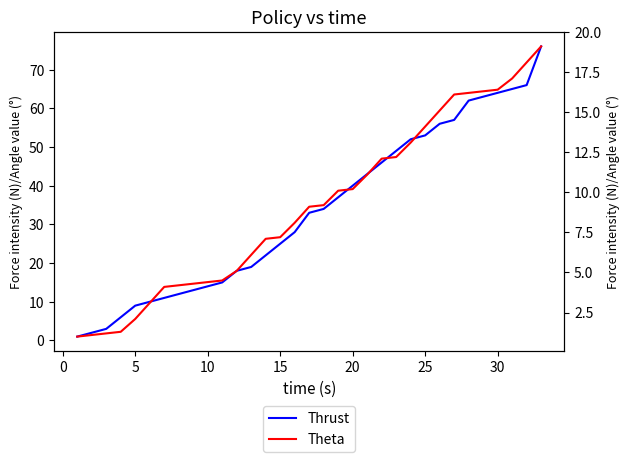

True or false: Theta and Thrust cross at least once.

False